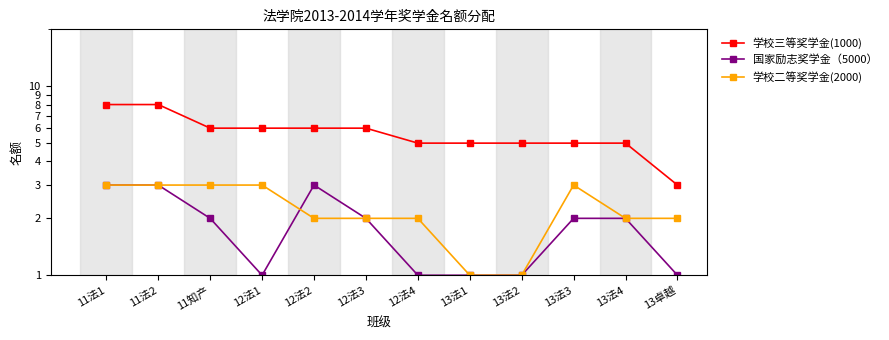

Is this an area chart (filled region under the line)?

No